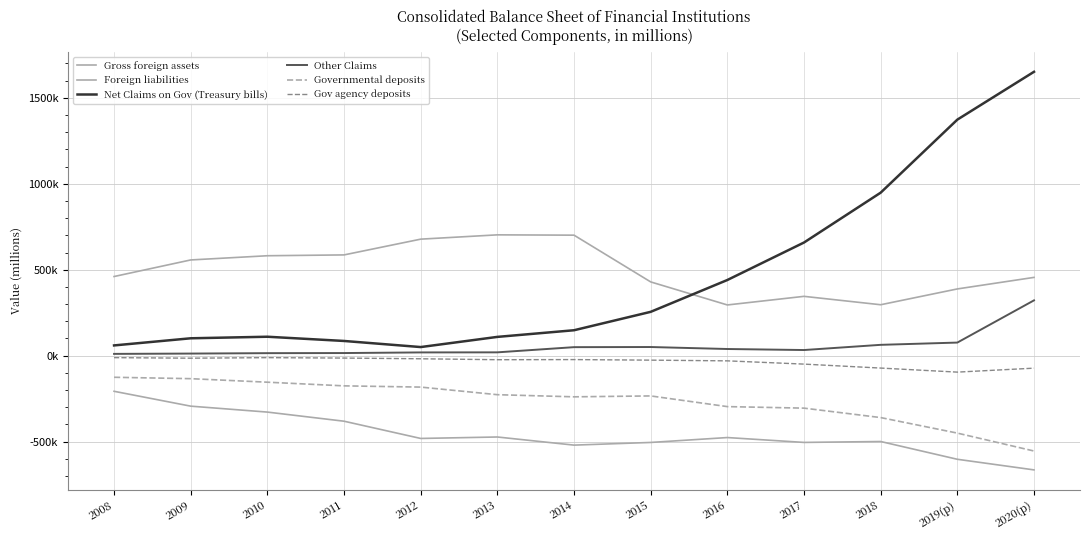

What is the label of the 12th point from the left?

2019(p)